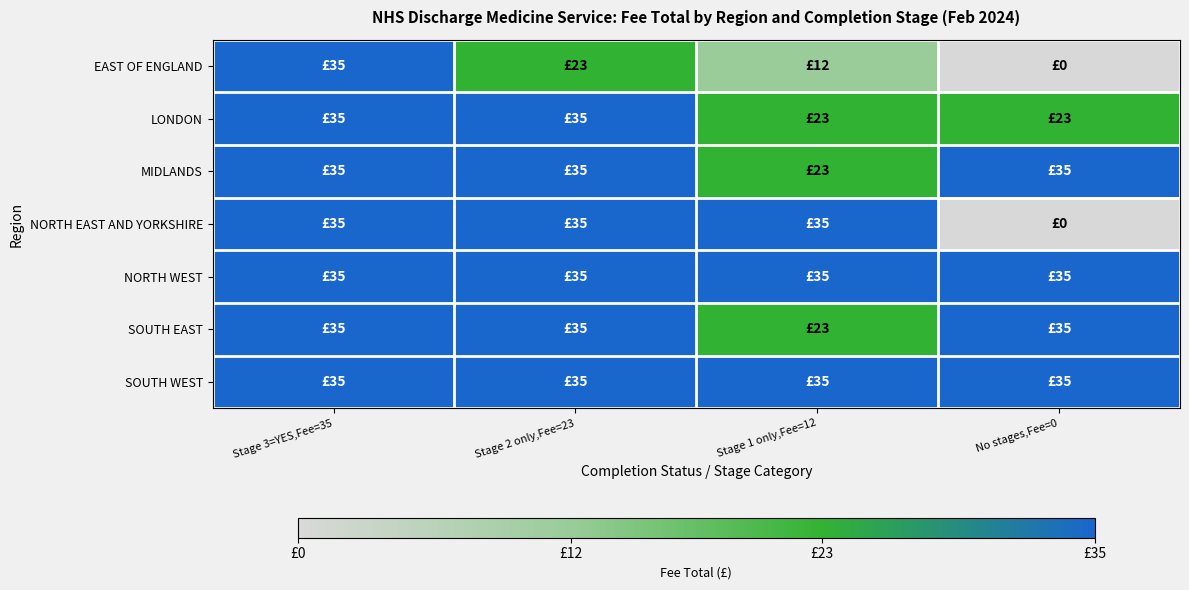

Reading right to left, what are all the values shown in this chart?

EAST OF ENGLAND: No stages,Fee=0=0	Stage 1 only,Fee=12=12	Stage 2 only,Fee=23=23	Stage 3=YES,Fee=35=35
LONDON: No stages,Fee=0=23	Stage 1 only,Fee=12=23	Stage 2 only,Fee=23=35	Stage 3=YES,Fee=35=35
MIDLANDS: No stages,Fee=0=35	Stage 1 only,Fee=12=23	Stage 2 only,Fee=23=35	Stage 3=YES,Fee=35=35
NORTH EAST AND YORKSHIRE: No stages,Fee=0=0	Stage 1 only,Fee=12=35	Stage 2 only,Fee=23=35	Stage 3=YES,Fee=35=35
NORTH WEST: No stages,Fee=0=35	Stage 1 only,Fee=12=35	Stage 2 only,Fee=23=35	Stage 3=YES,Fee=35=35
SOUTH EAST: No stages,Fee=0=35	Stage 1 only,Fee=12=23	Stage 2 only,Fee=23=35	Stage 3=YES,Fee=35=35
SOUTH WEST: No stages,Fee=0=35	Stage 1 only,Fee=12=35	Stage 2 only,Fee=23=35	Stage 3=YES,Fee=35=35